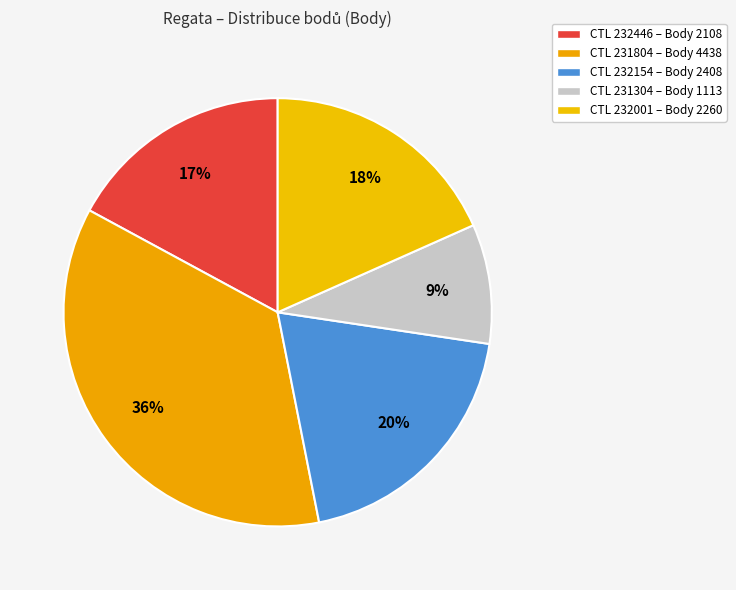

To the nearest percent, what is the difference between the largest and smallest slice percentages?

27%